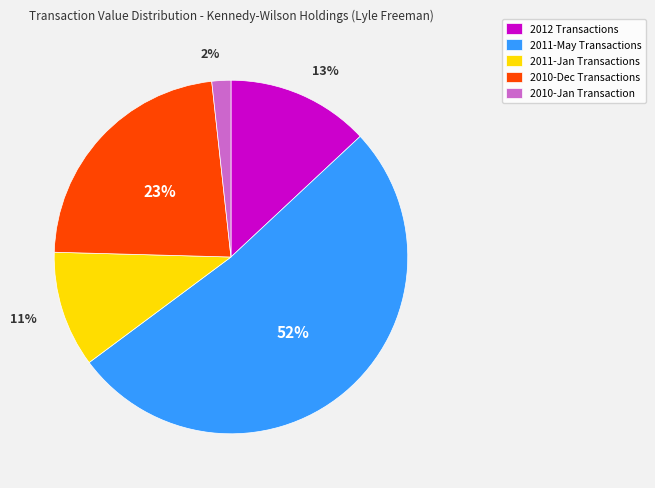

Is the sum of 2011-May Transactions and 2010-Dec Transactions greater than half?

Yes